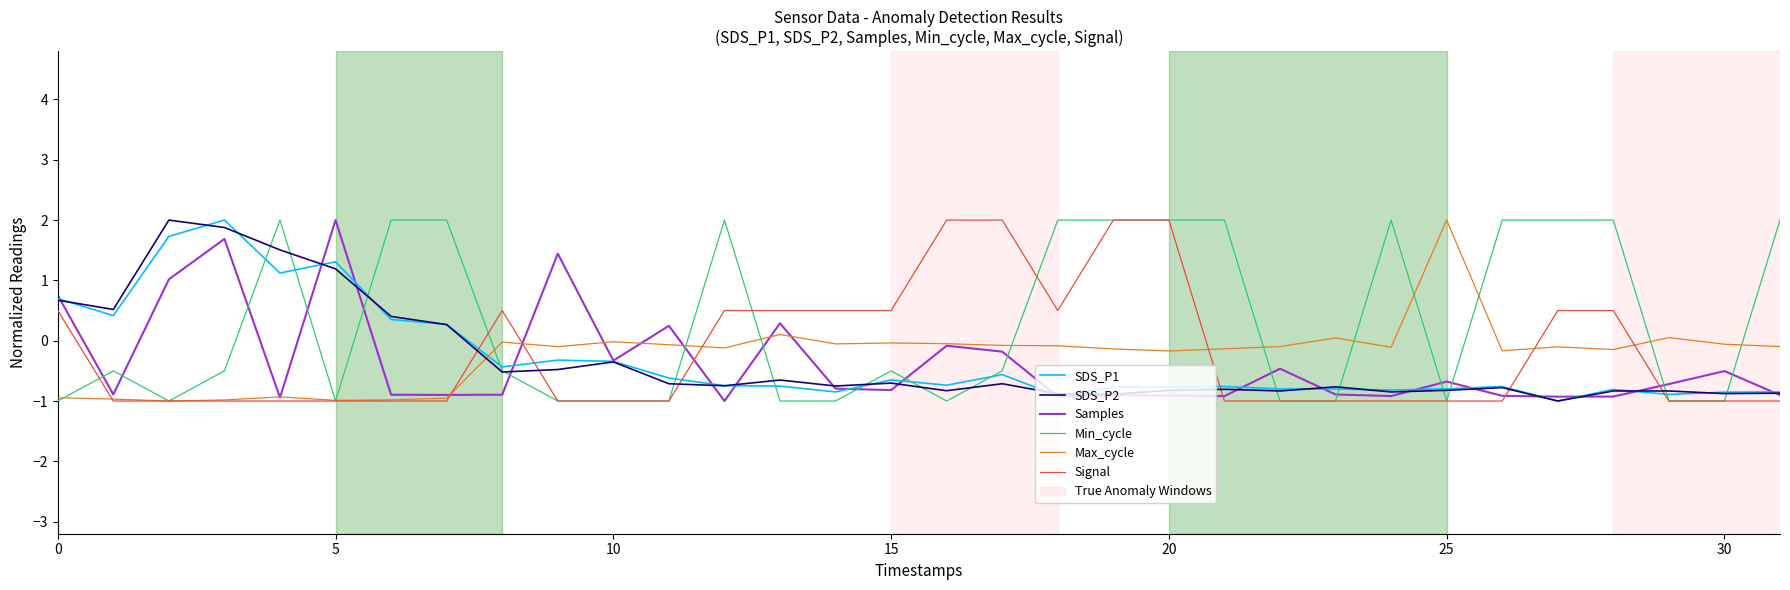

Which series has the largest total across all categories?

Min_cycle